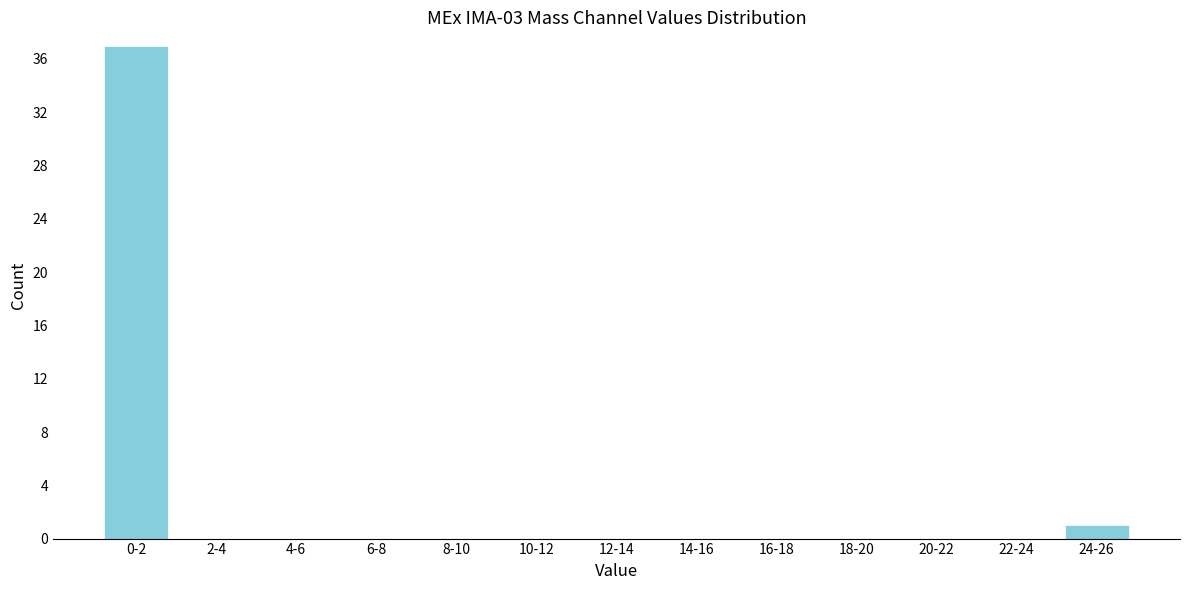

Reading right to left, extract all data points from this chart.

24-26=1	22-24=0	20-22=0	18-20=0	16-18=0	14-16=0	12-14=0	10-12=0	8-10=0	6-8=0	4-6=0	2-4=0	0-2=37